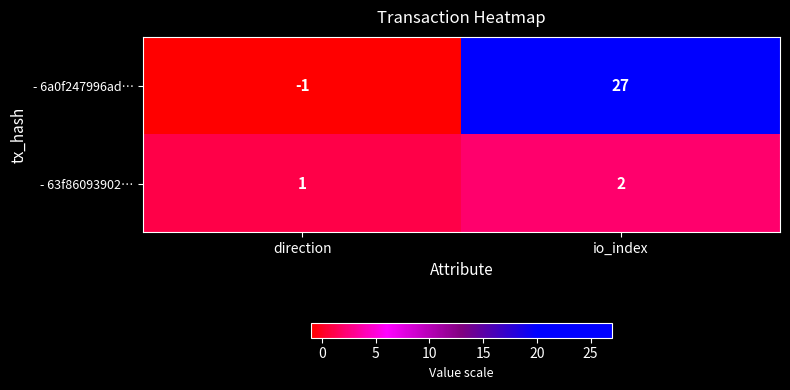

What is the difference between the maximum and minimum values in the - 6a0f247996ad… series?

28